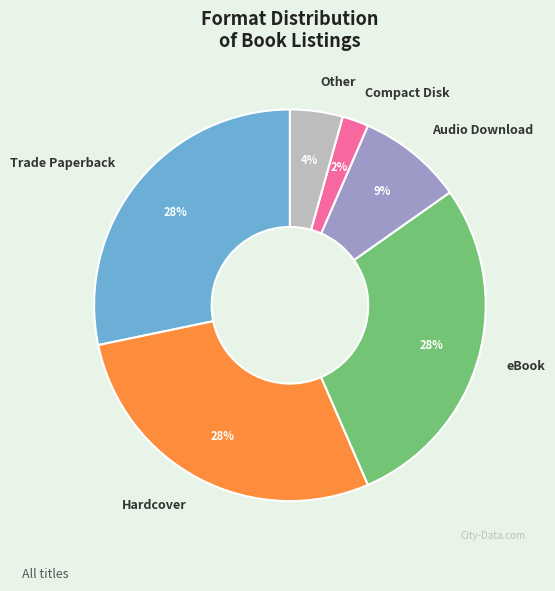

Do eBook and Compact Disk together represent more than half of the pie?

No